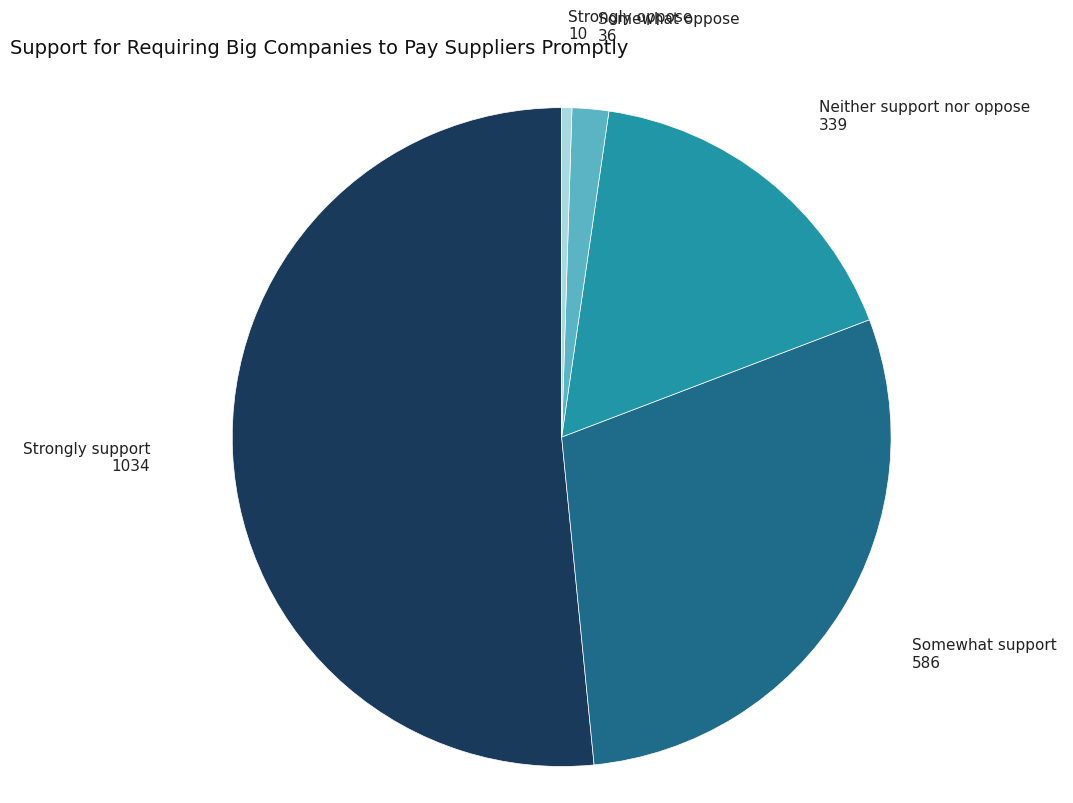

Is there a majority slice in this chart?

Yes